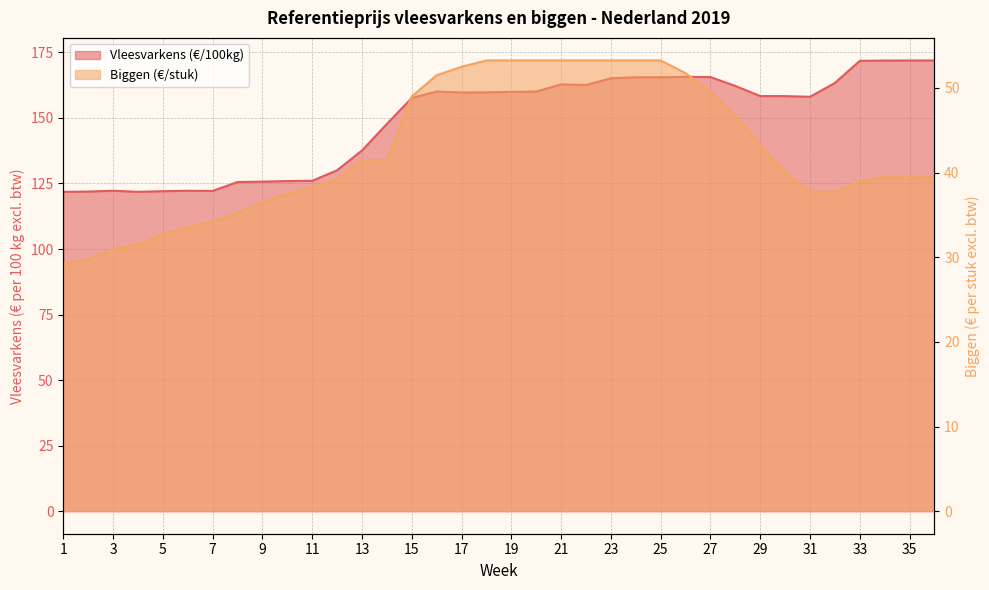

Which series has the widest spread of values?

Vleesvarkens (€/100kg)